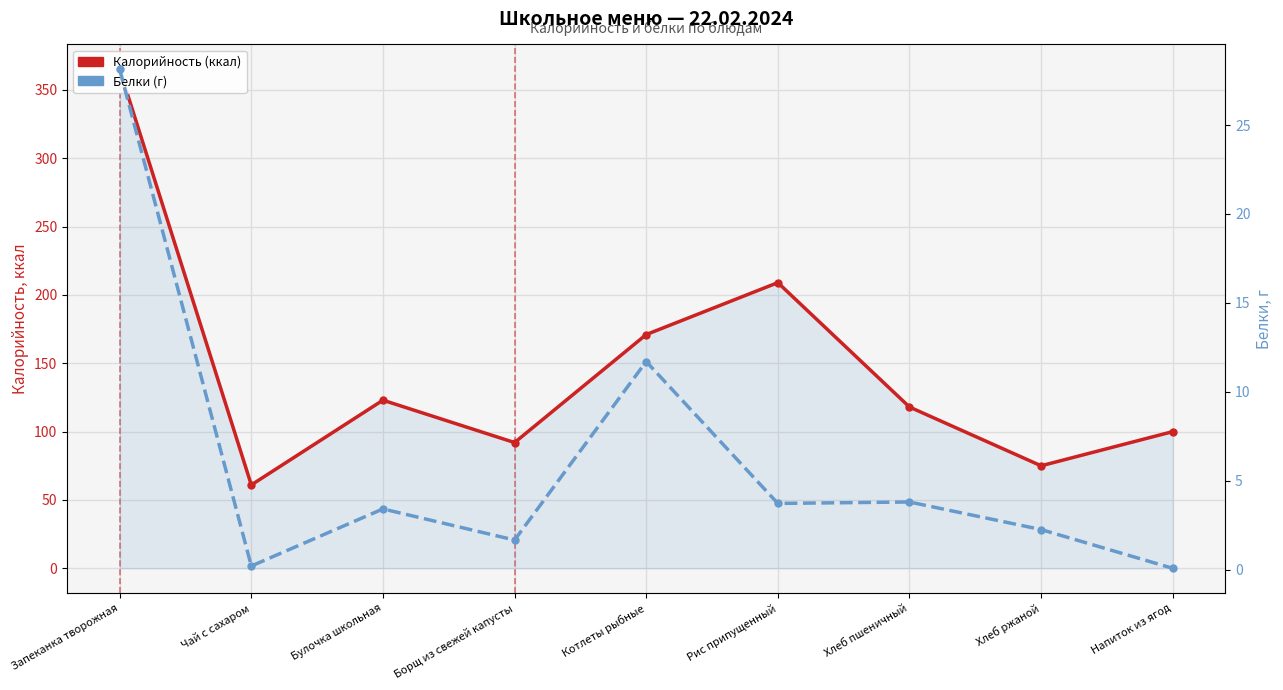

The value of Белки (г) at Напиток из ягод is 0.1. True or false?

True